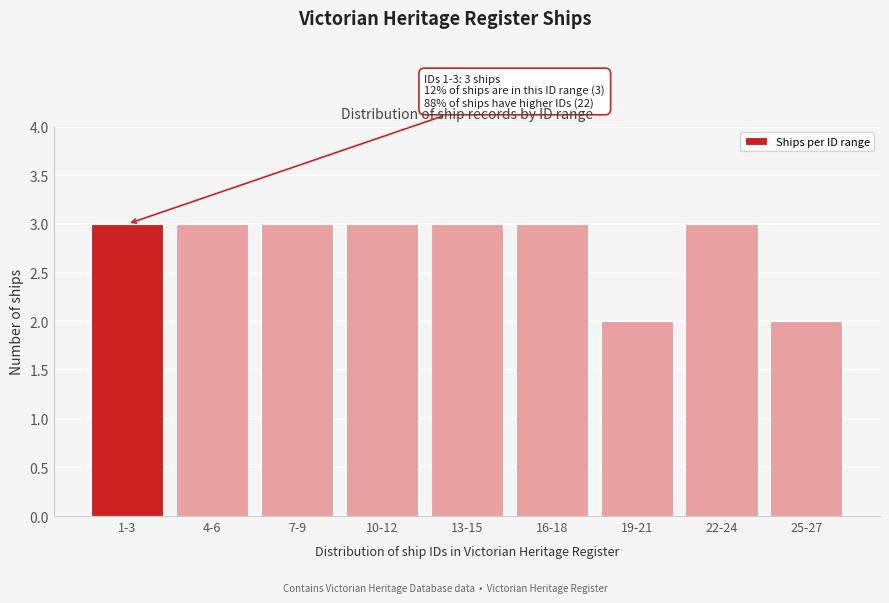

Reading left to right, what are all the values shown in this chart?

3	3	3	3	3	3	2	3	2